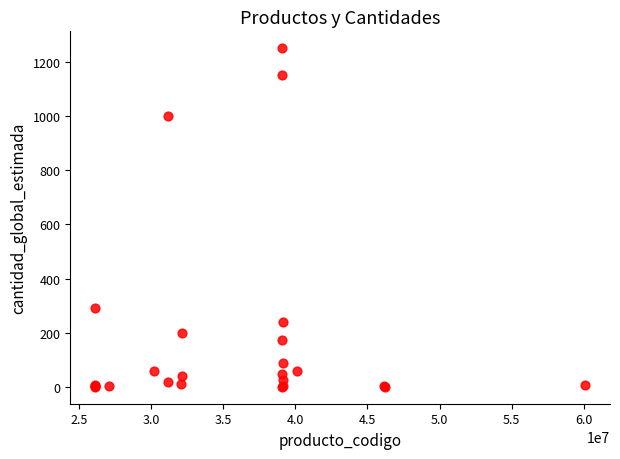

What Y value in the scatter plot is closest to 625?

293